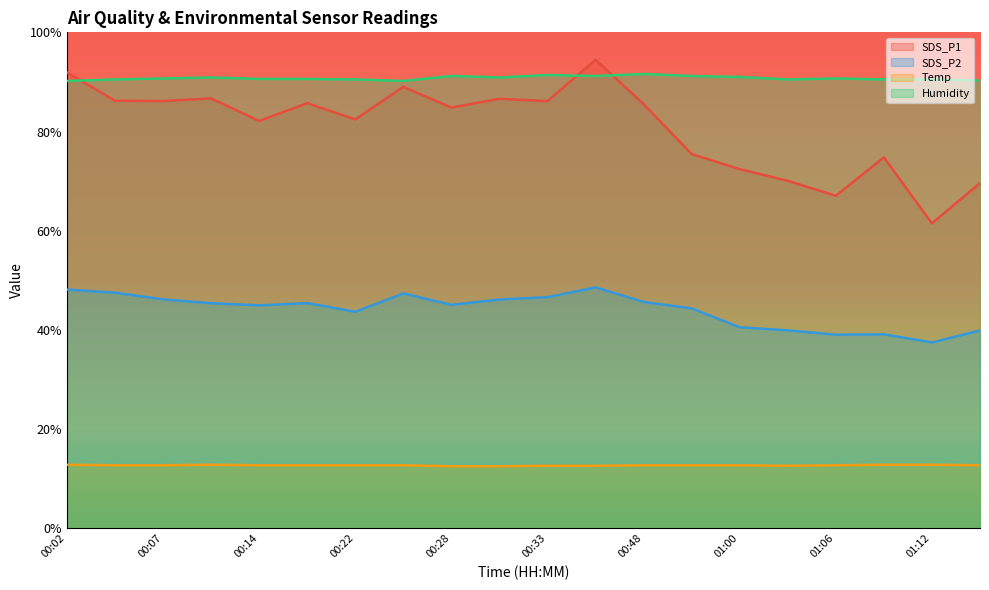

At 00:54, list the series in order from smallest to largest.

Temp, SDS_P2, SDS_P1, Humidity